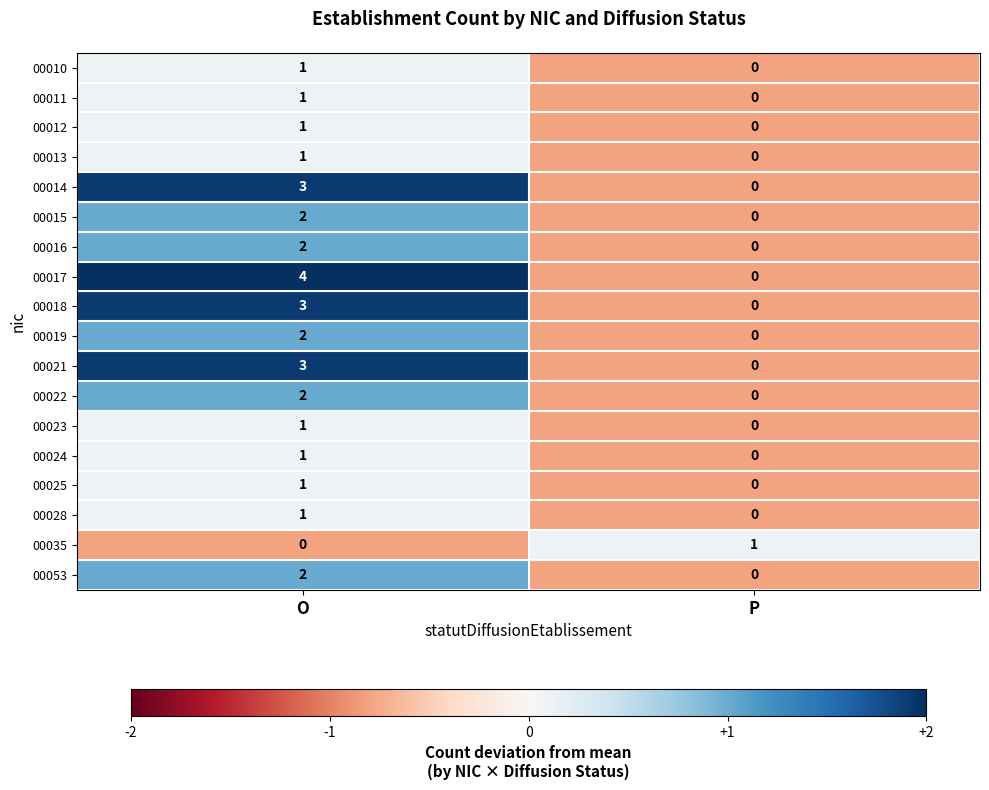

Count the number of data series in this chart.

18